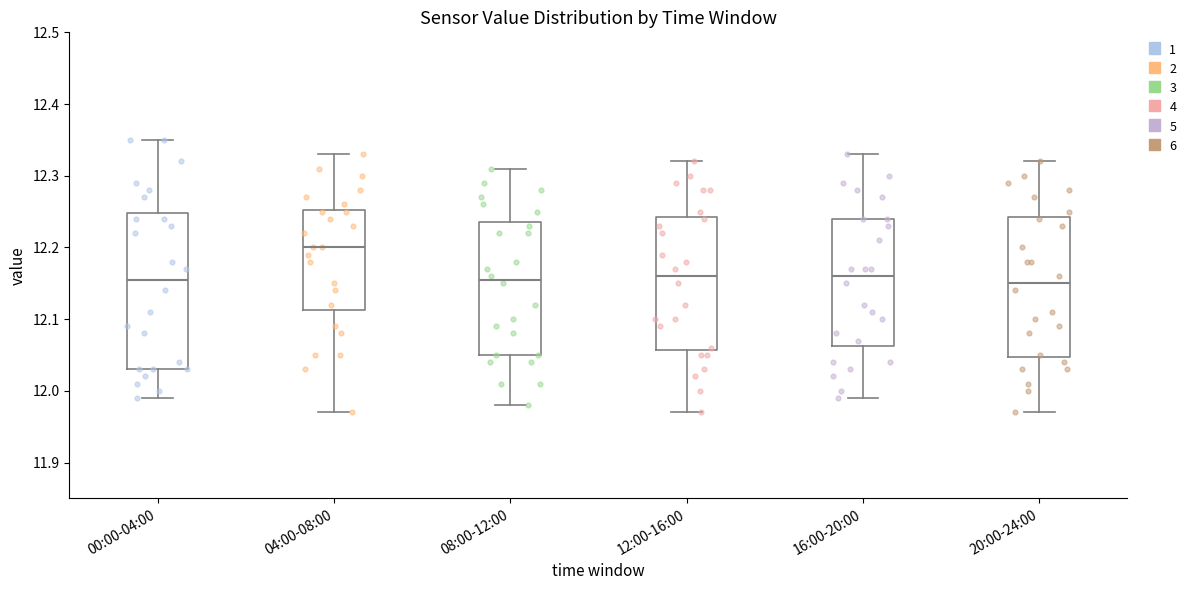

Where does the median line of the box for 16:00-20:00 sit on the y-axis? The values are not printed on the chart, so give them approximately, as read against the axis.

12.16